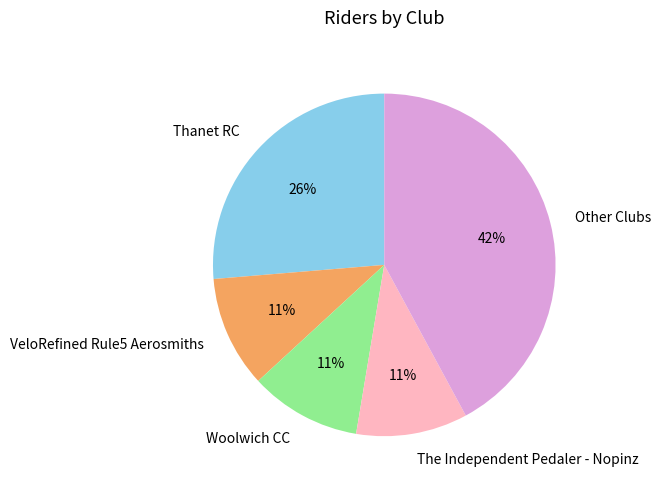

To the nearest percent, what is the average slice percentage?

20%